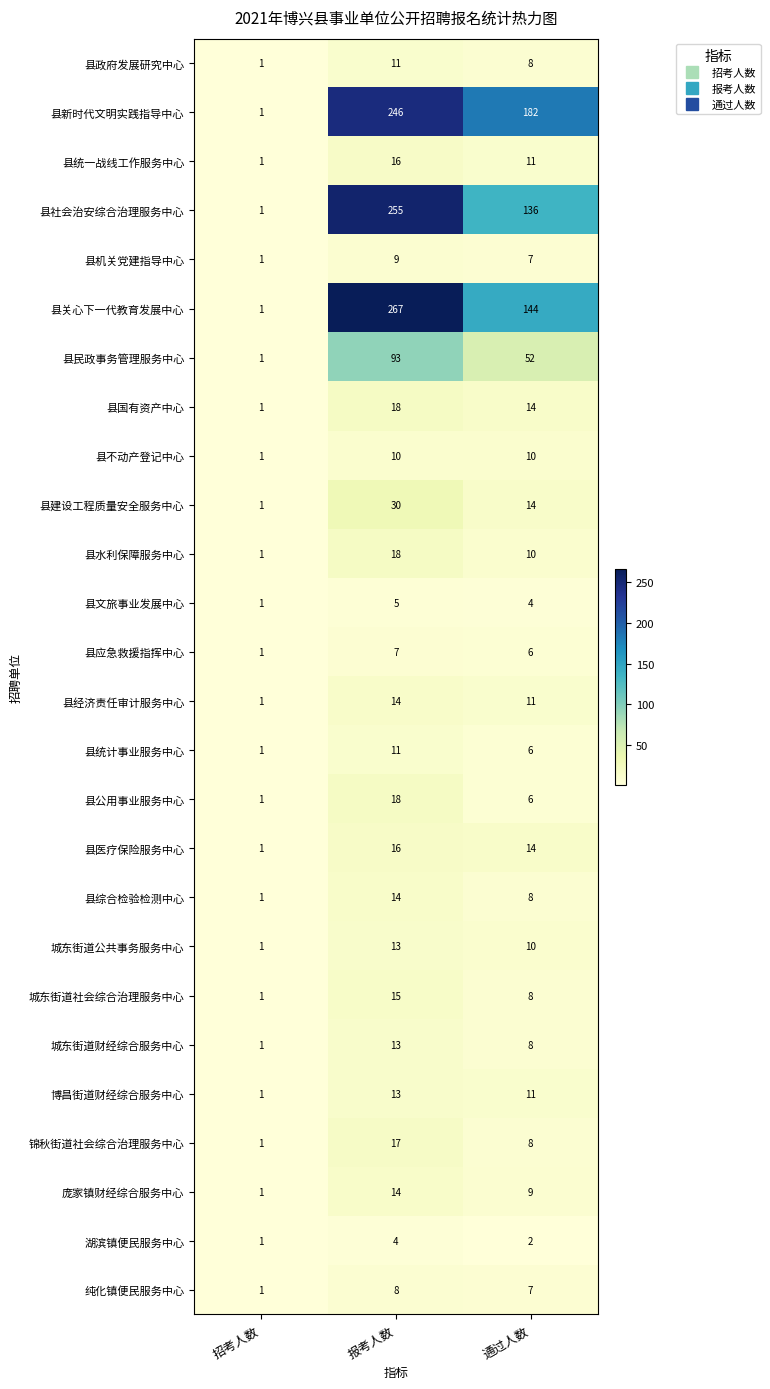

The 县不动产登记中心 series shows 14 at 报考人数. True or false?

False